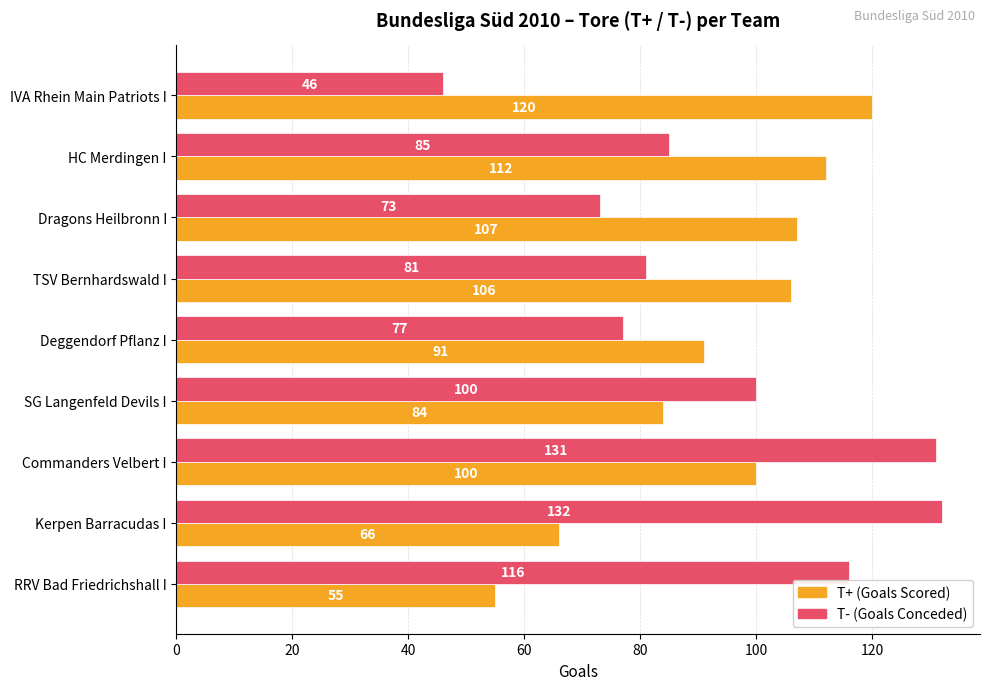

What is the difference between the highest and lowest values at SG Langenfeld Devils I?

16